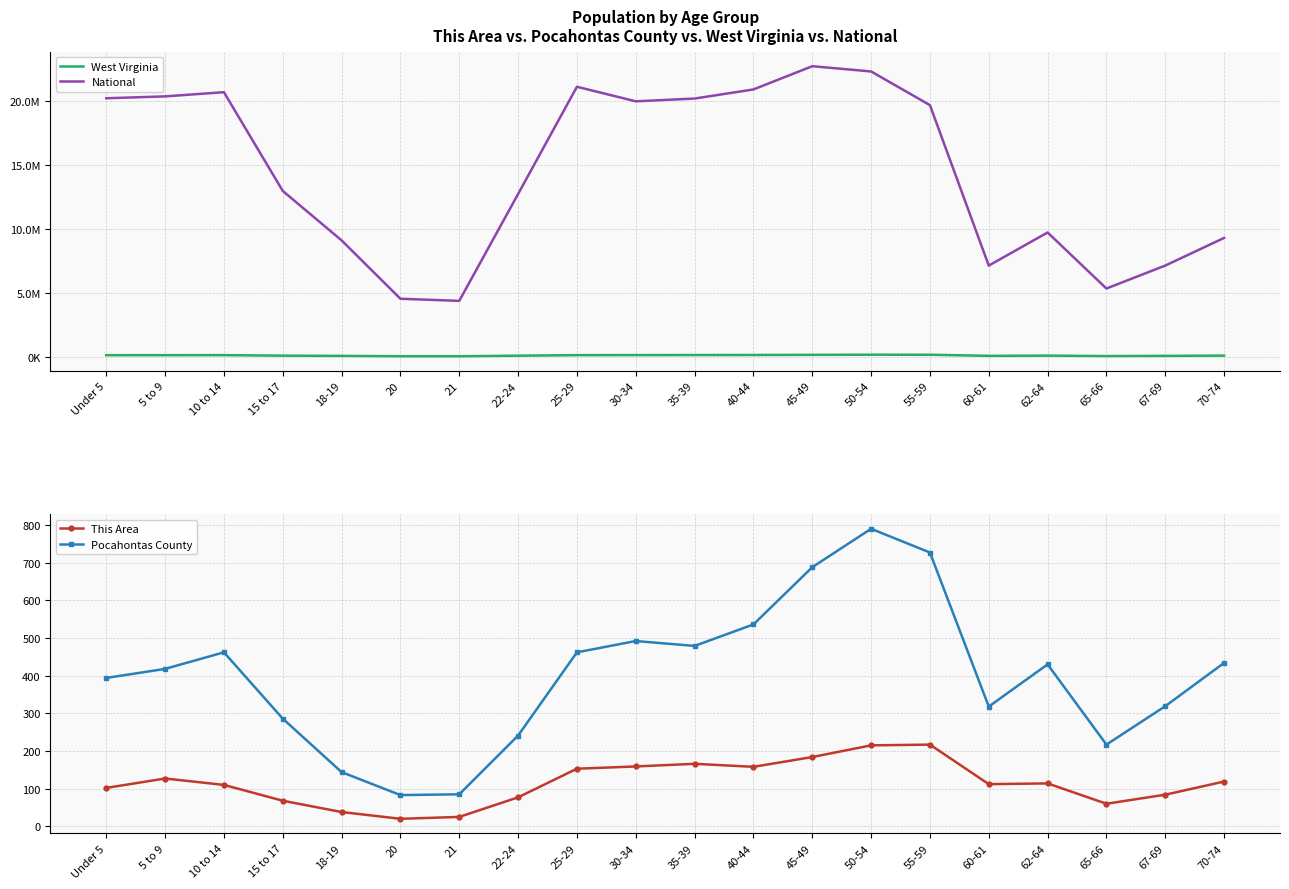

Reading right to left, list all the values displayed in this chart.

West Virginia: 71792	53281	38447	71501	53956	139368	143232	132924	120358	117136	112254	108444	67026	24305	25873	51795	68297	109045	106016	104060
National: 9278166	7115361	5319902	9704197	7113727	19664805	22298125	22708591	20890964	20179642	19962099	21101849	12712576	4354294	4519129	9086089	12954254	20677194	20348657	20201362
This Area: 119	84	60	114	112	217	215	184	158	166	159	153	77	25	20	38	68	110	127	102
Pocahontas County: 434	319	217	430	318	727	790	688	536	479	492	462	241	85	83	144	286	462	418	394